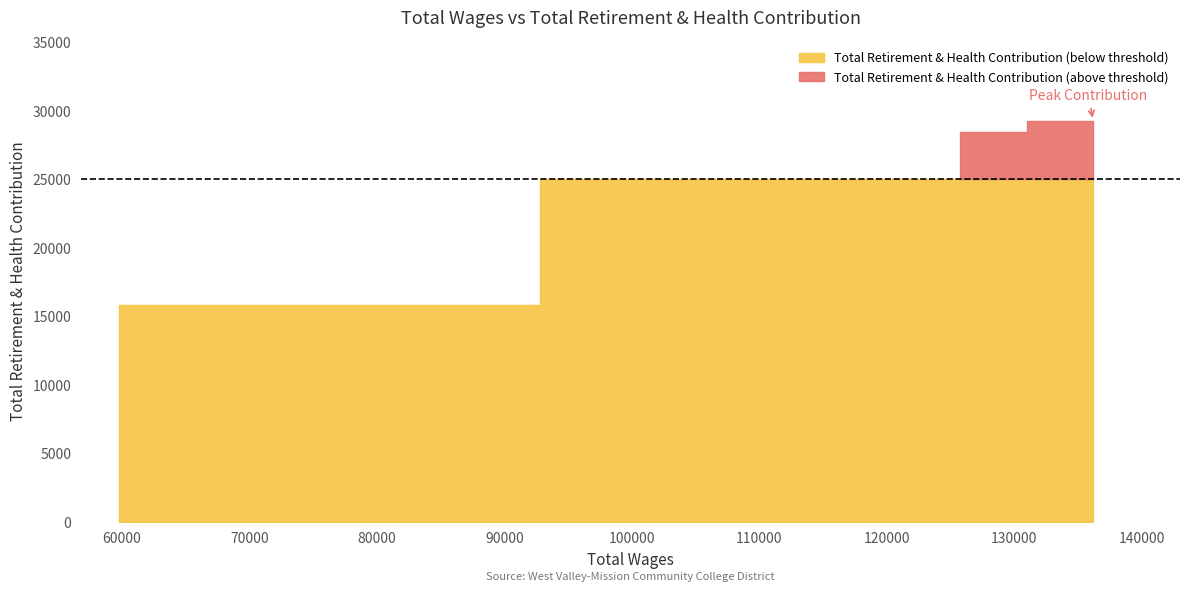

What is the change in value from MC/Office Of Instr (136196) to MC/Office Of Instr (59787)?

-13435